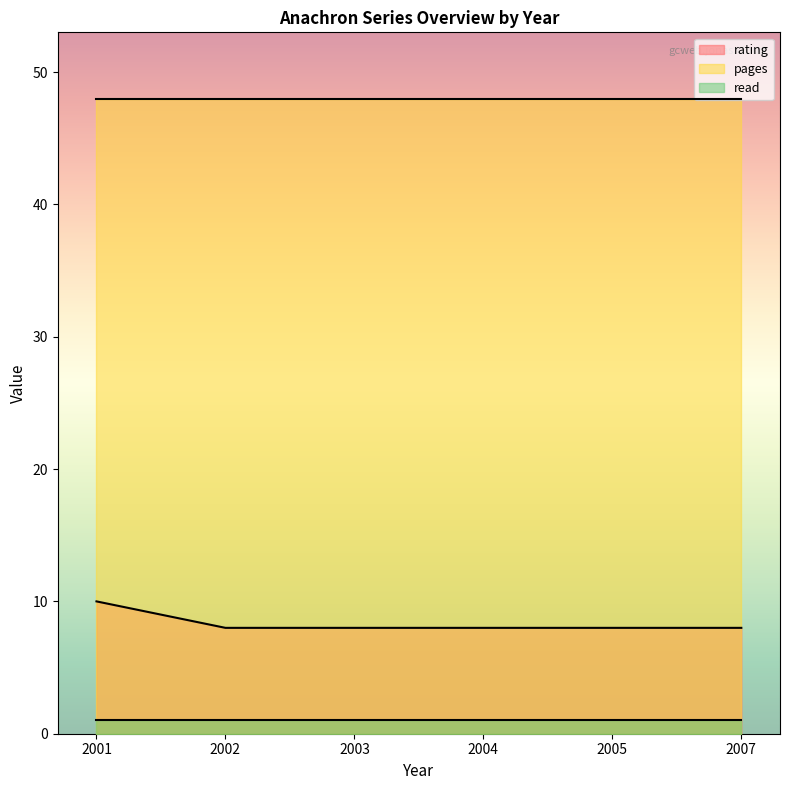

Rank the categories by read value from highest to lowest.

2001, 2002, 2003, 2004, 2005, 2007